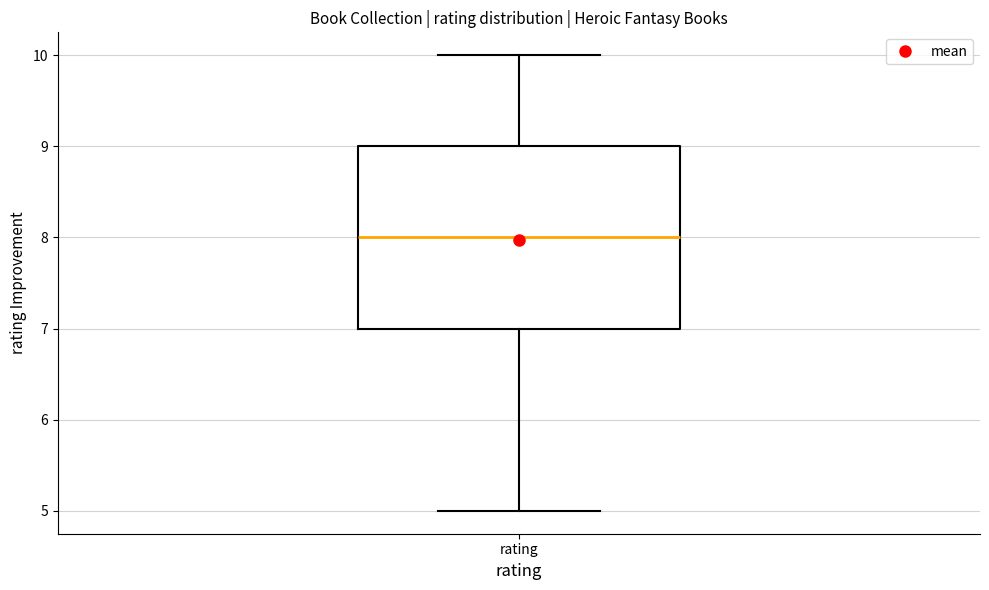

Transcribe this box plot: give where the median line is, the range the box spans, and where the two whiskers end, as read against the y-axis. The values are not printed on the chart, so give them approximately, as read against the axis.

median 8, box 7 to 9, whiskers 5 to 10